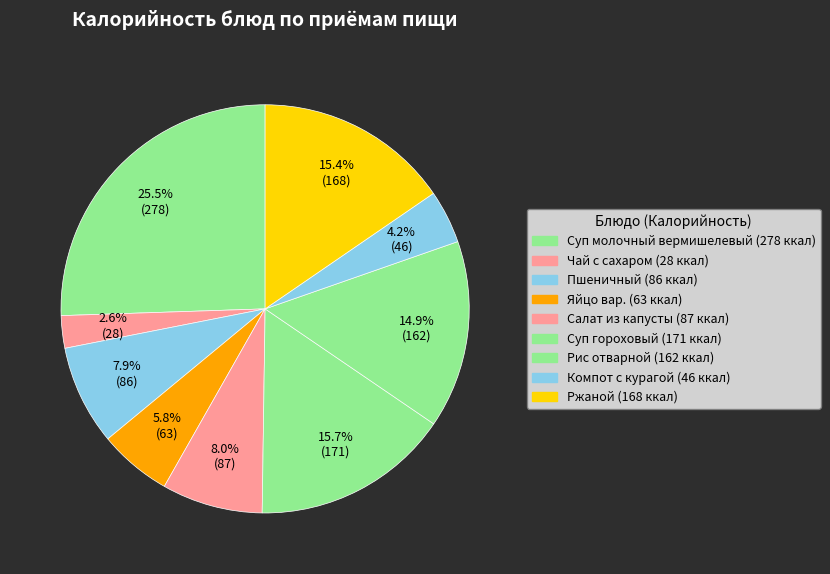

The Суп молочный вермишелевый slice represents 12% of the pie. True or false?

False